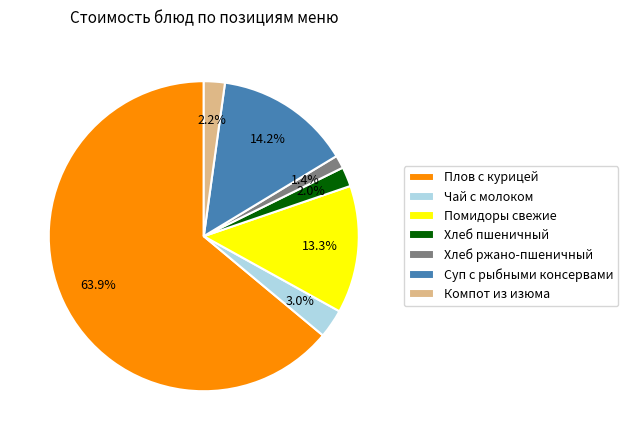

What percentage is NOT represented by Хлеб пшеничный?

98.0%